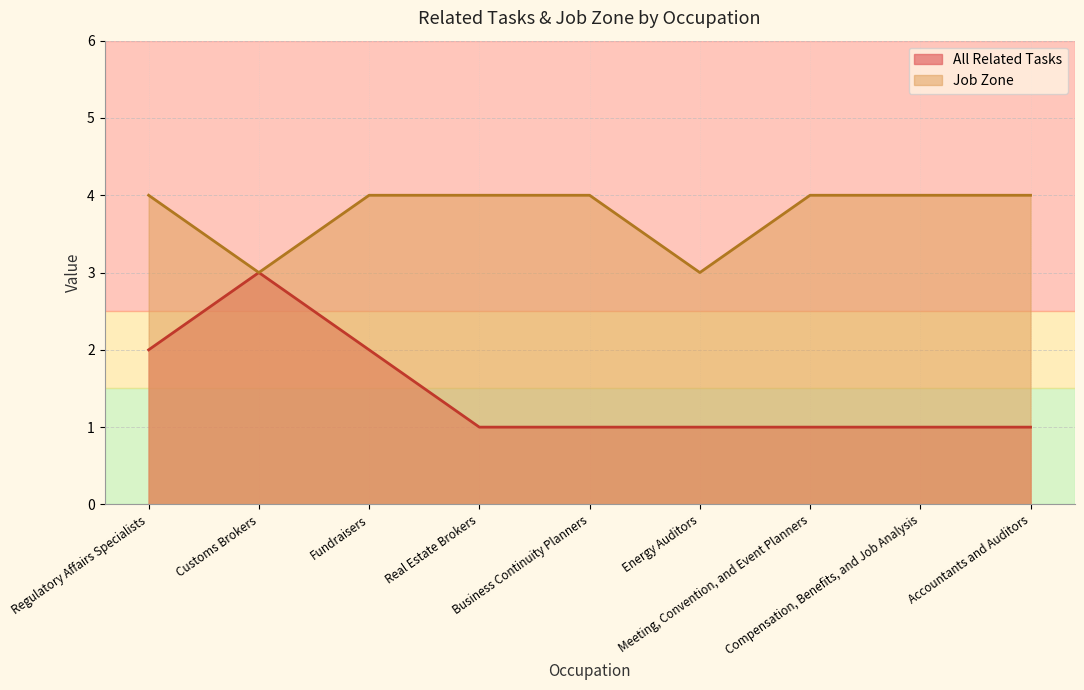

What is the total value across all series at Regulatory Affairs Specialists?

6